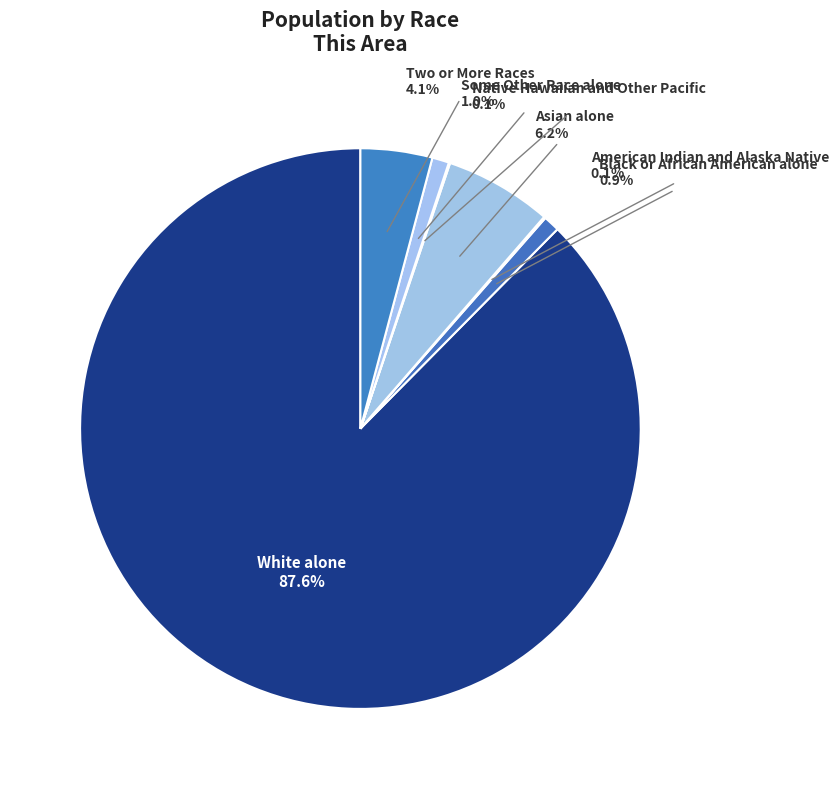

Is it true that Asian alone is 6% of the pie?

True